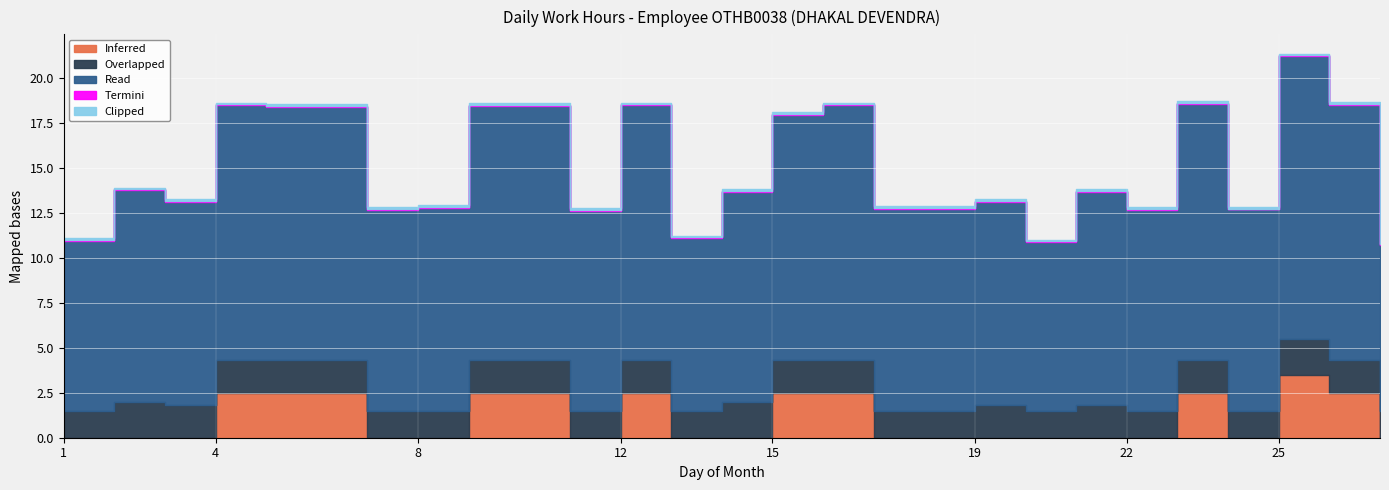

What is the spread (max minus min) of values at 9?

14.1